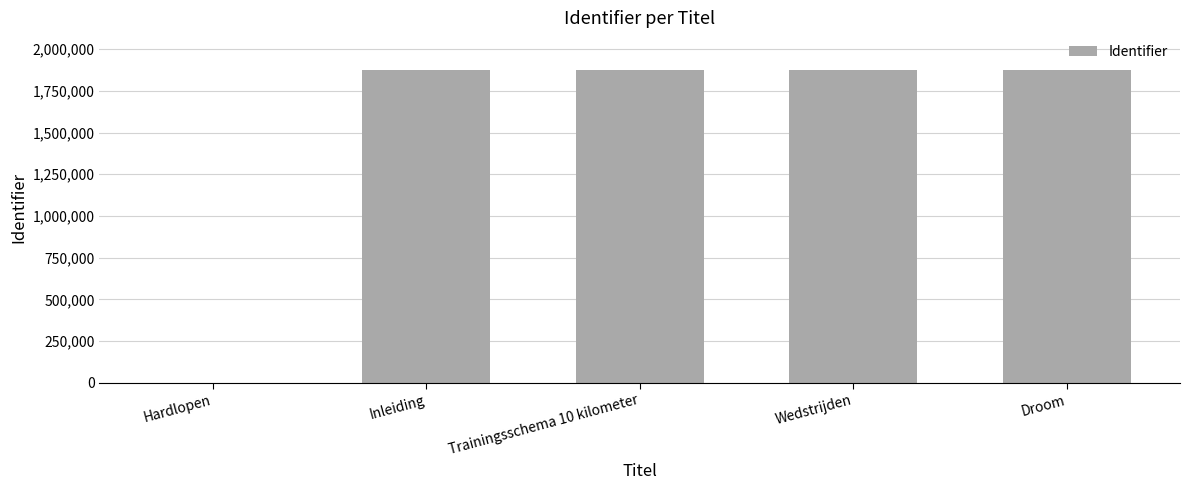

Between Wedstrijden and Hardlopen, which is larger?

Wedstrijden